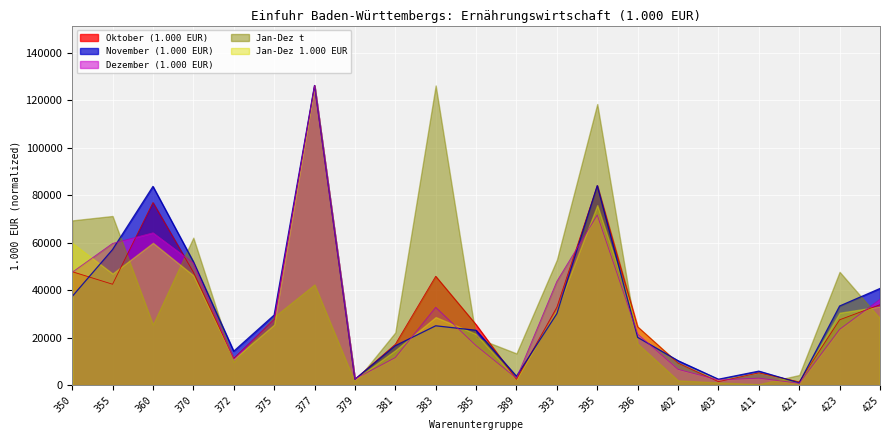

What is the difference between the Dezember (1.000 EUR) values at 379 and 383?

30146.6